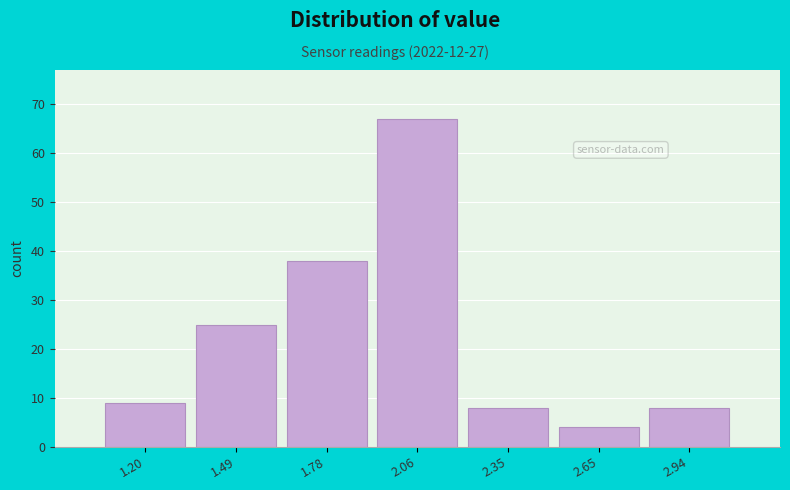

Reading left to right, transcribe this chart: for each bar, give the range it covers on the x-axis and its height. Neither the bar edges nor the heights are printed on the chart, so give them approximately, as read against the axes.

1.05 to 1.34: 9
1.34 to 1.63: 25
1.63 to 1.92: 38
1.92 to 2.21: 67
2.21 to 2.50: 8
2.50 to 2.79: 4
2.79 to 3.08: 8